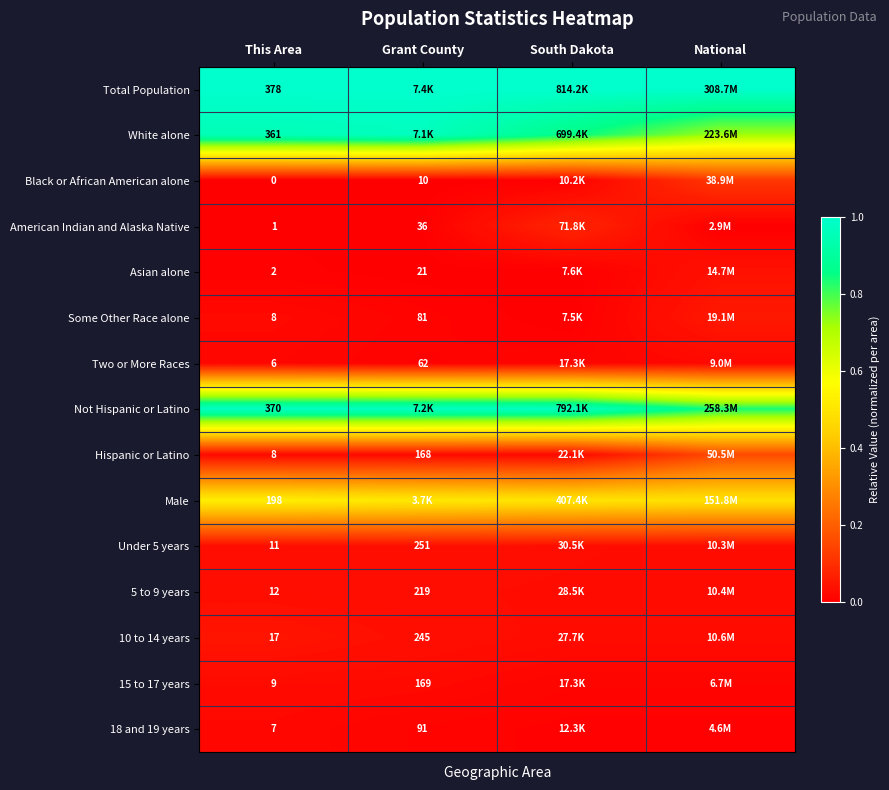

Is the value of 18 and 19 years at This Area greater than the value of Some Other Race alone at This Area?

No